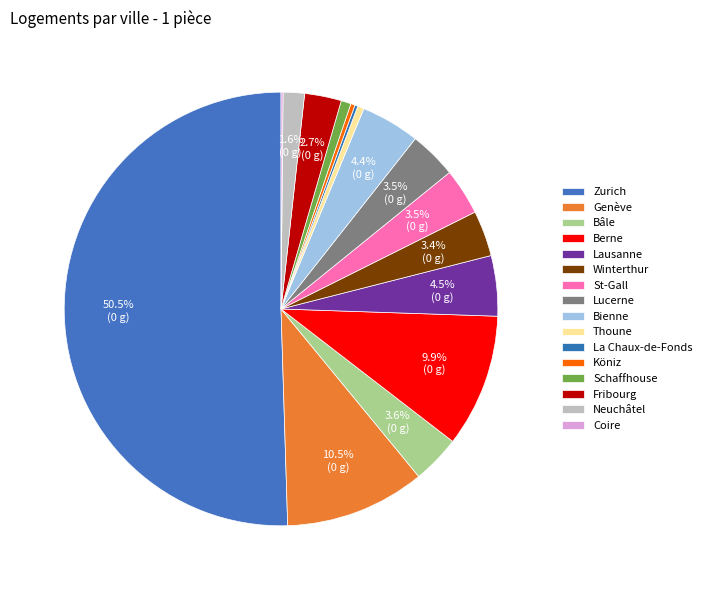

To the nearest percent, what portion does Bienne represent?

4%